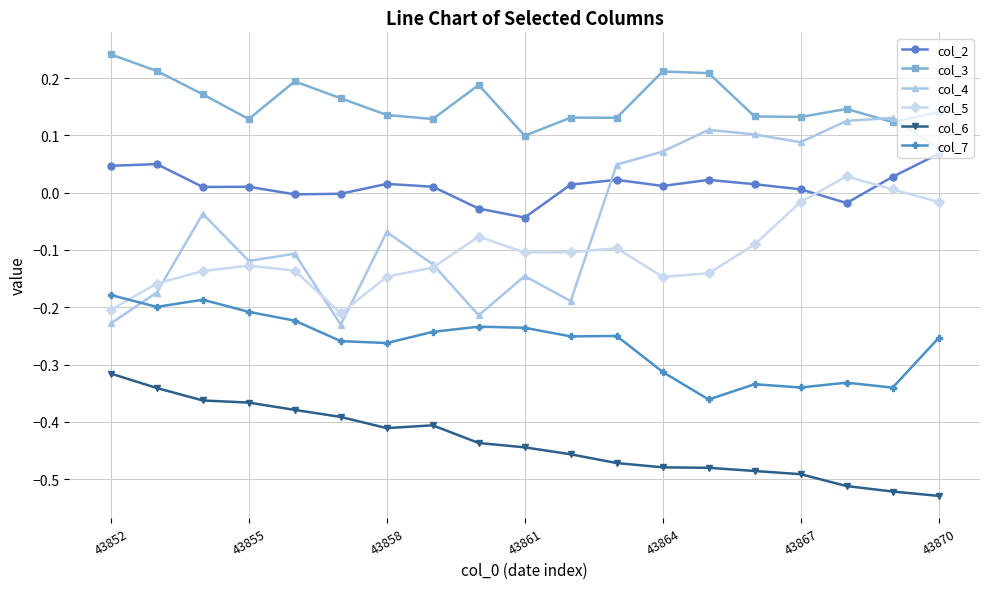

True or false: col_2 and col_5 cross at least once.

True